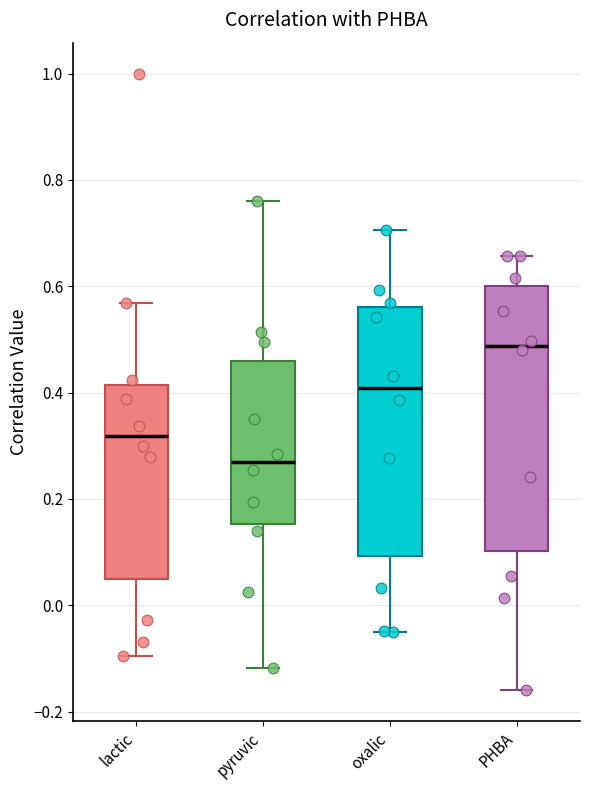

Reading left to right, read every box against the y-axis: the position of its median line, the range the box covers, and the ends of its whiskers. The values are not printed on the chart, so give them approximately, as read against the axis.

lactic: median 0.32, box 0.04 to 0.42, whiskers -0.10 to 0.56
pyruvic: median 0.26, box 0.16 to 0.46, whiskers -0.12 to 0.76
oxalic: median 0.40, box 0.10 to 0.56, whiskers -0.04 to 0.70
PHBA: median 0.48, box 0.10 to 0.60, whiskers -0.16 to 0.66